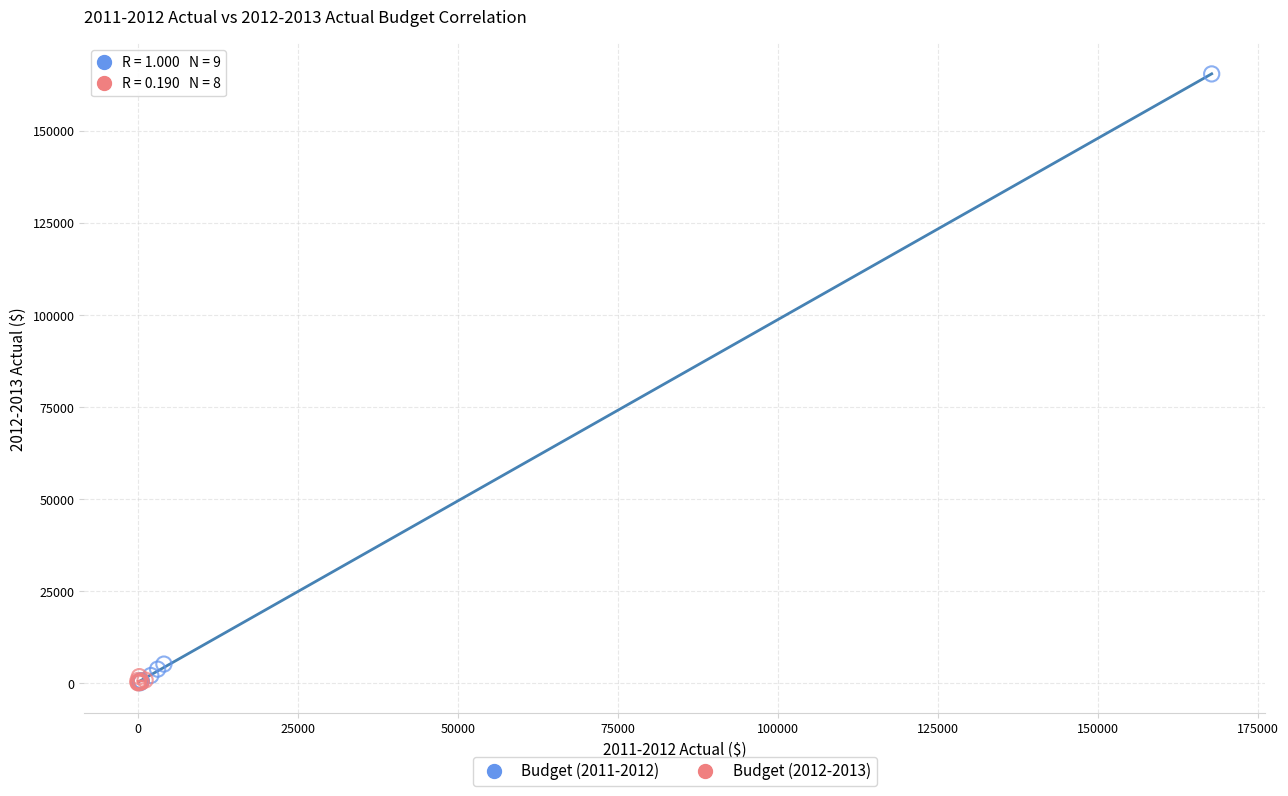

Which series has the widest spread of Y values?

Budget (2011-2012)